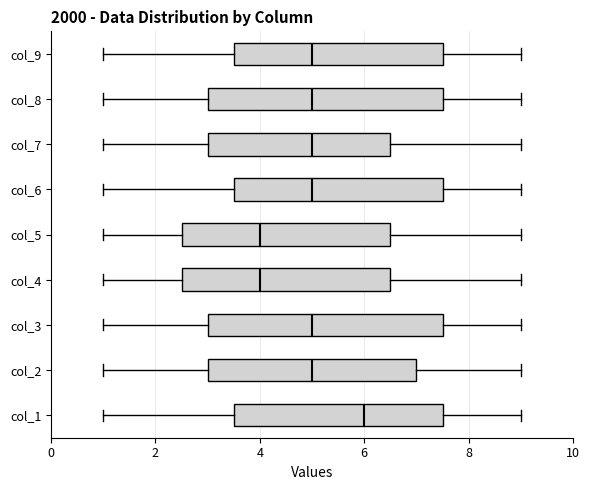

Reading bottom to top, read every box against the x-axis: the position of its median line, the range the box covers, and the ends of its whiskers. The values are not printed on the chart, so give them approximately, as read against the axis.

col_1: median 6.0, box 3.6 to 7.6, whiskers 1.0 to 9.0
col_2: median 5.0, box 3.0 to 7.0, whiskers 1.0 to 9.0
col_3: median 5.0, box 3.0 to 7.6, whiskers 1.0 to 9.0
col_4: median 4.0, box 2.6 to 6.6, whiskers 1.0 to 9.0
col_5: median 4.0, box 2.6 to 6.6, whiskers 1.0 to 9.0
col_6: median 5.0, box 3.6 to 7.6, whiskers 1.0 to 9.0
col_7: median 5.0, box 3.0 to 6.6, whiskers 1.0 to 9.0
col_8: median 5.0, box 3.0 to 7.6, whiskers 1.0 to 9.0
col_9: median 5.0, box 3.6 to 7.6, whiskers 1.0 to 9.0